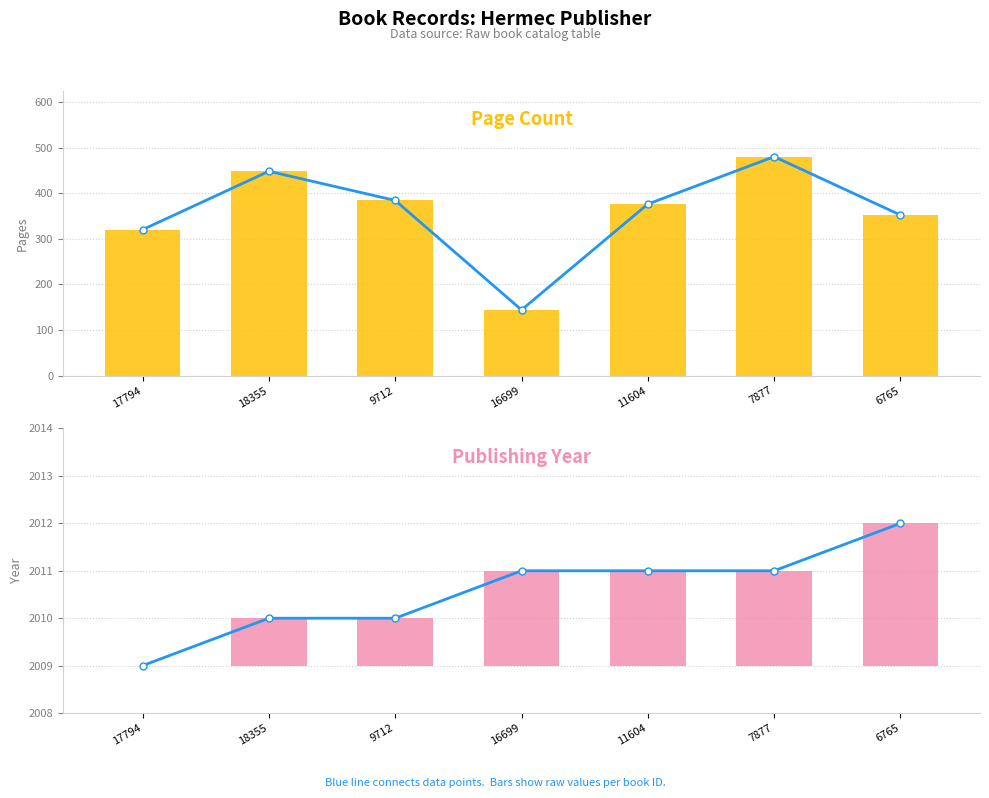

At how many categories does at least one series exceed 426?

2